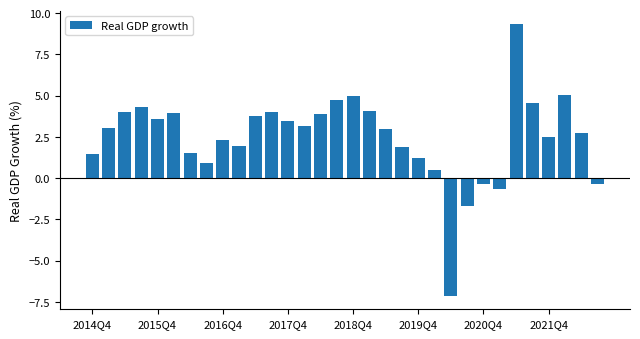

What is the smallest value displayed?

-7.1